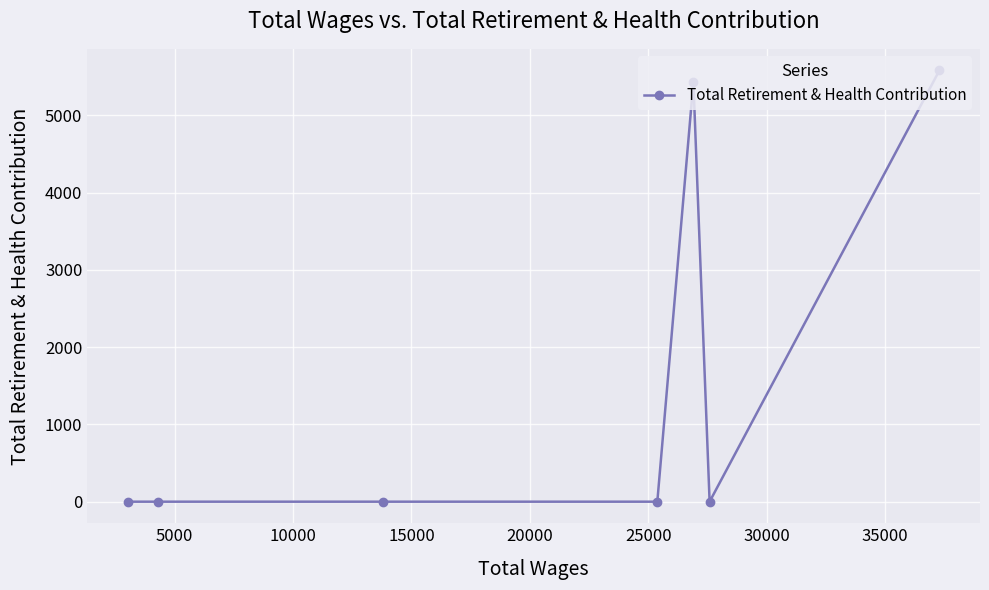

What is the greatest value displayed?

5581